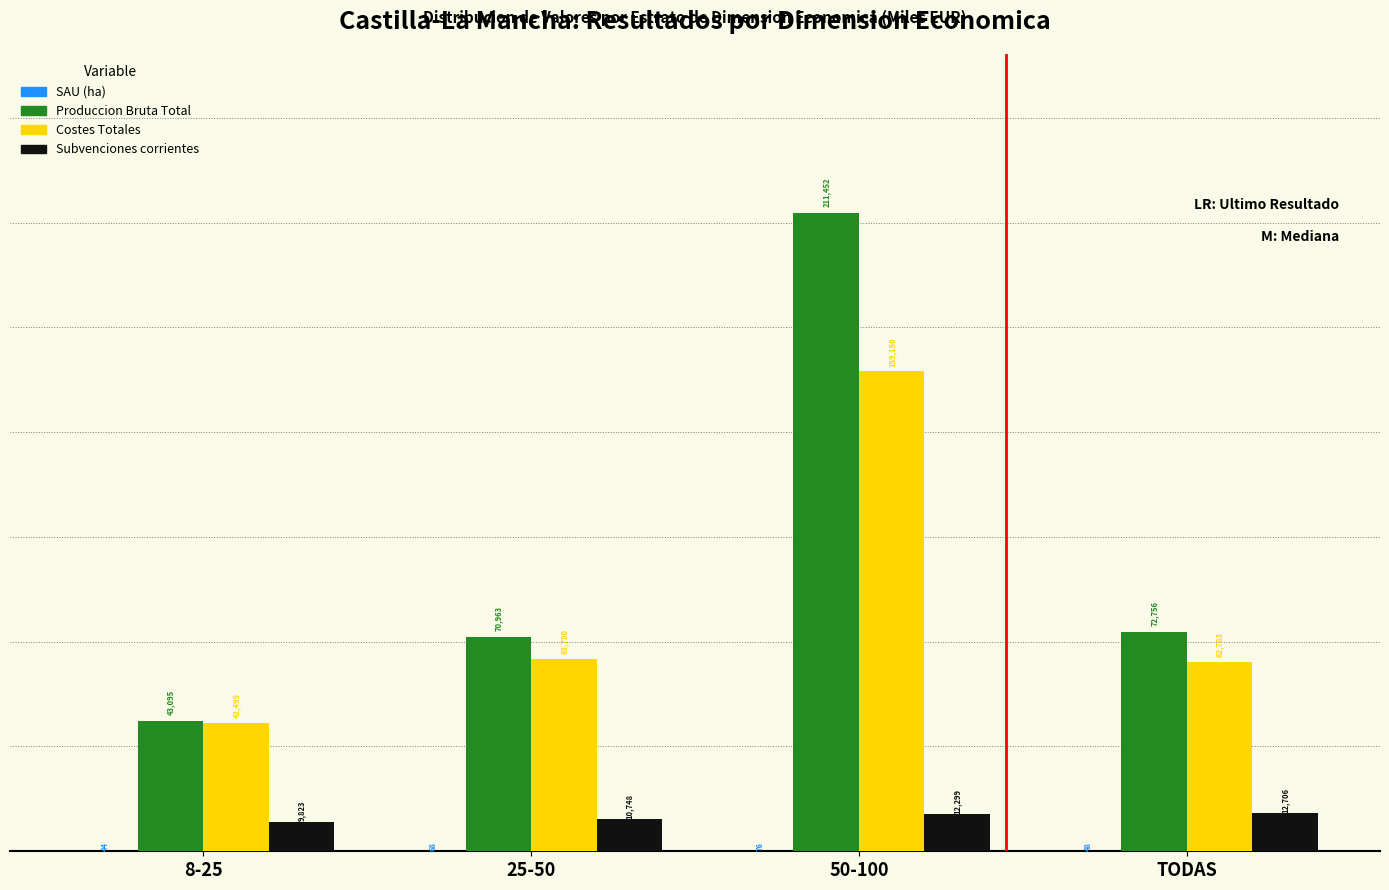

True or false: Produccion Bruta Total has a value of 103579.8 at TODAS.

False